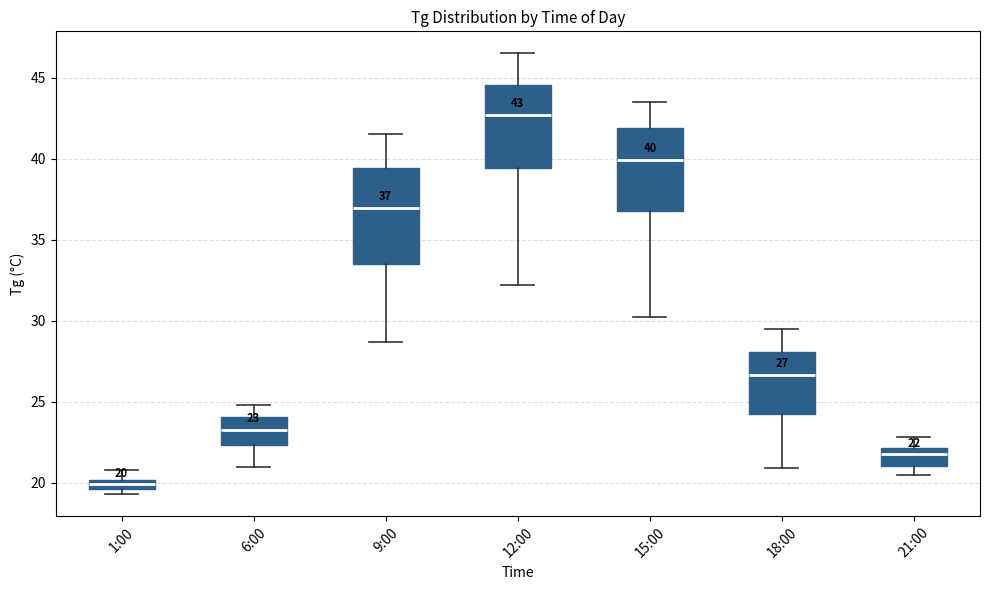

Which box's median line is the highest?

12:00